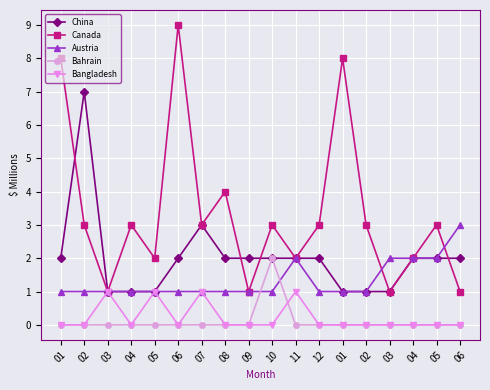

True or false: China and Bahrain intersect in this chart.

False